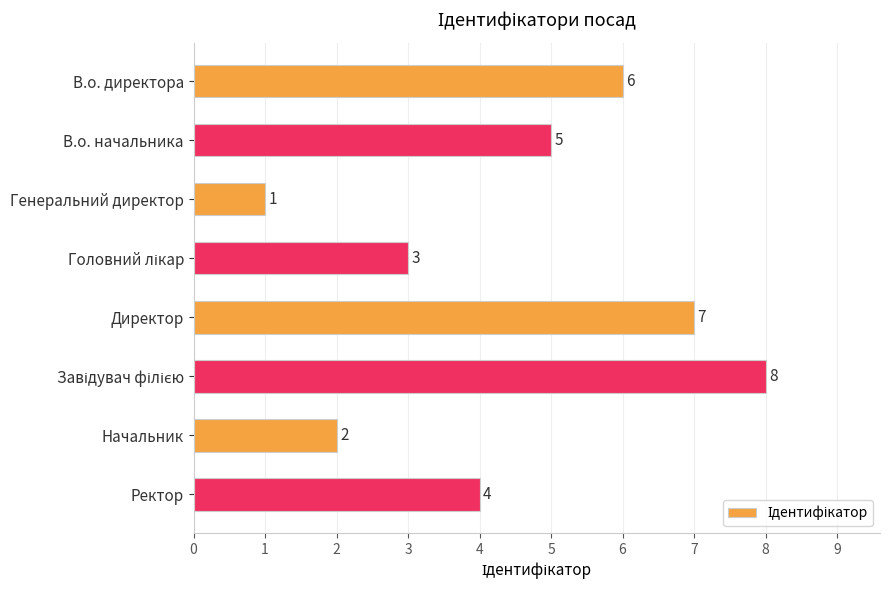

What is the minimum value shown in the chart?

1